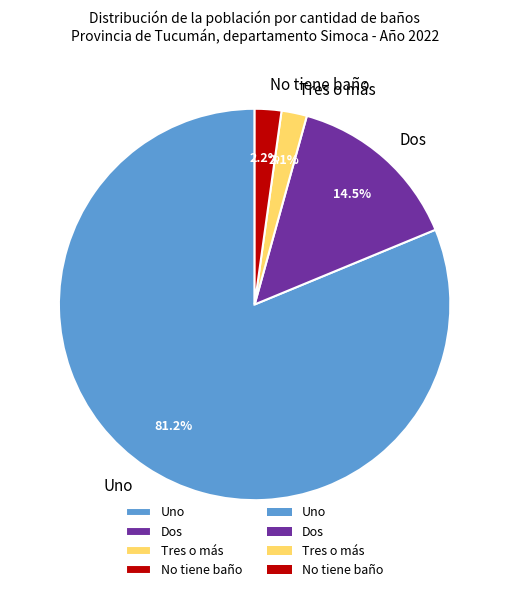

Does Uno represent more than half of the total?

Yes